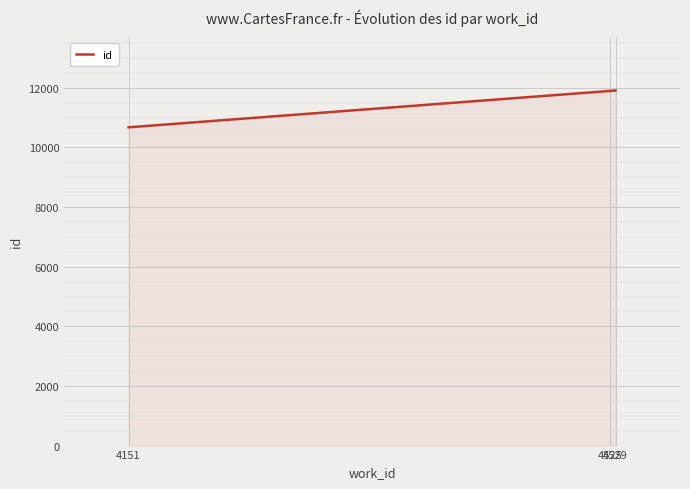

What position from the left is 4151?

1